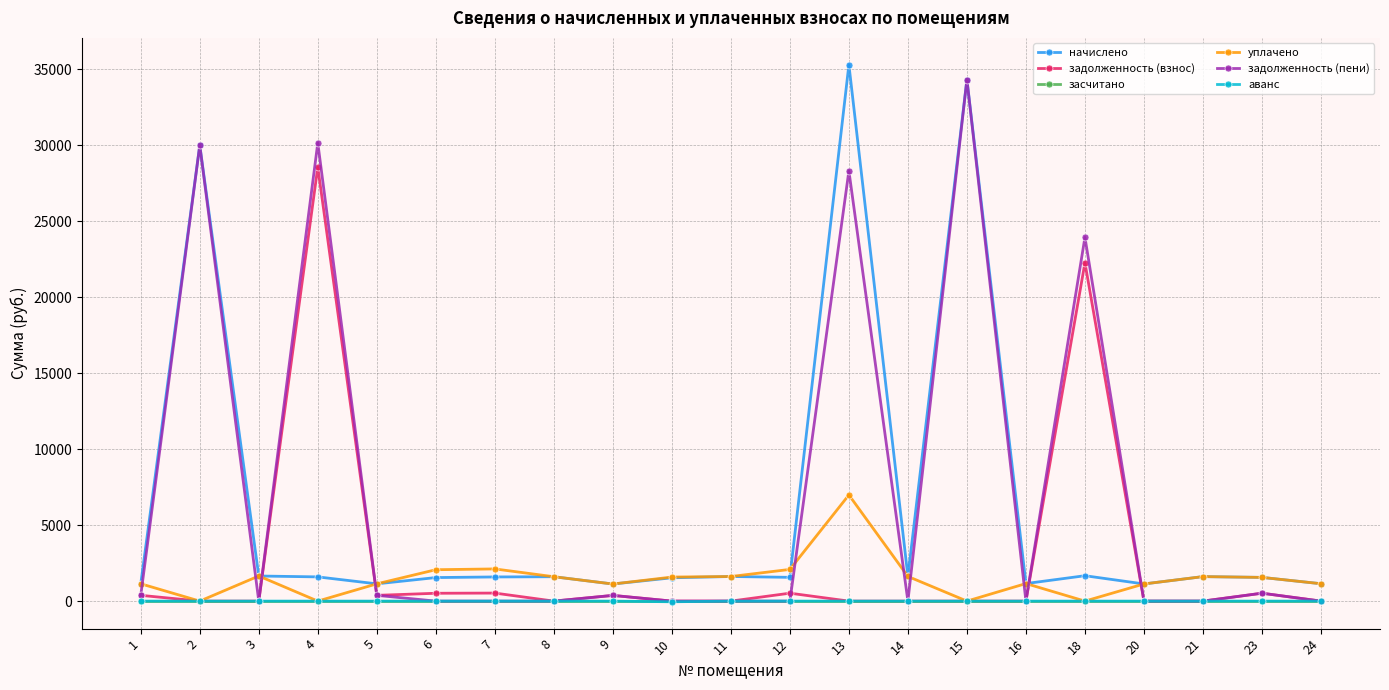

What is the maximum value shown in the chart?

35288.2